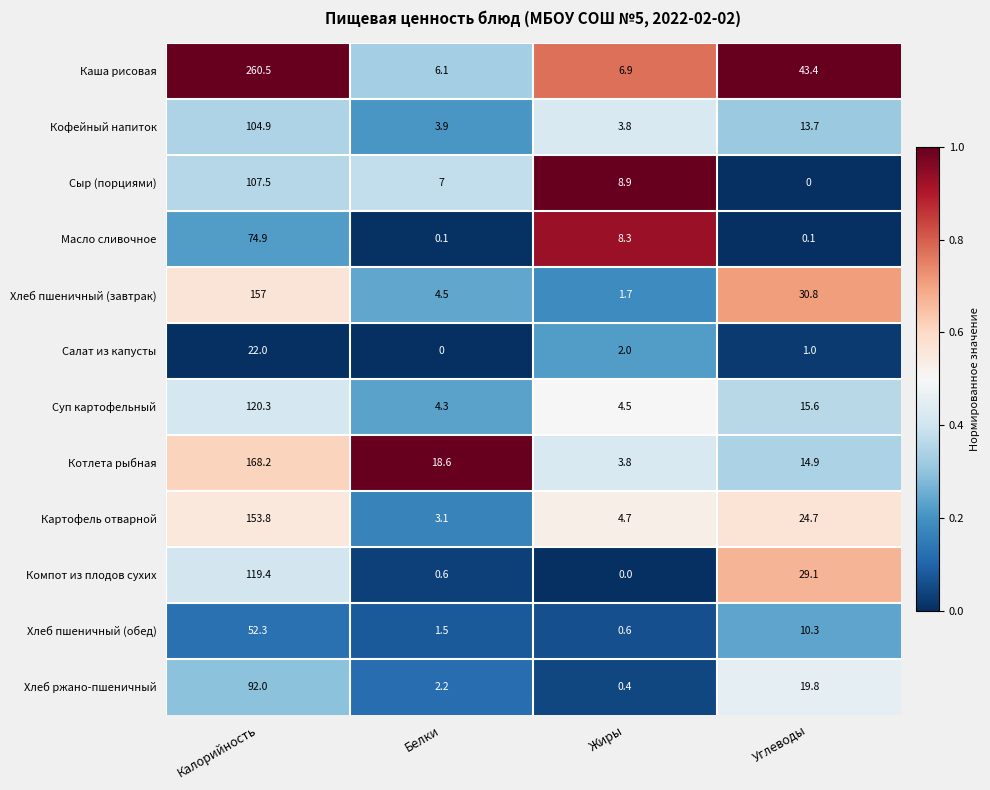

What is the difference between the maximum and minimum values in the Суп картофельный series?

116.0